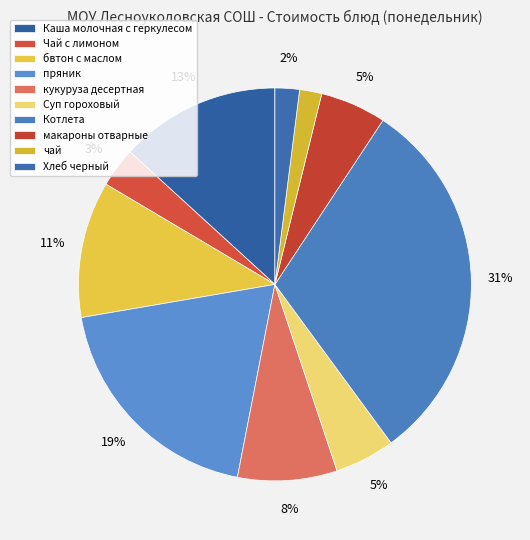

Which slice is the smallest?

чай